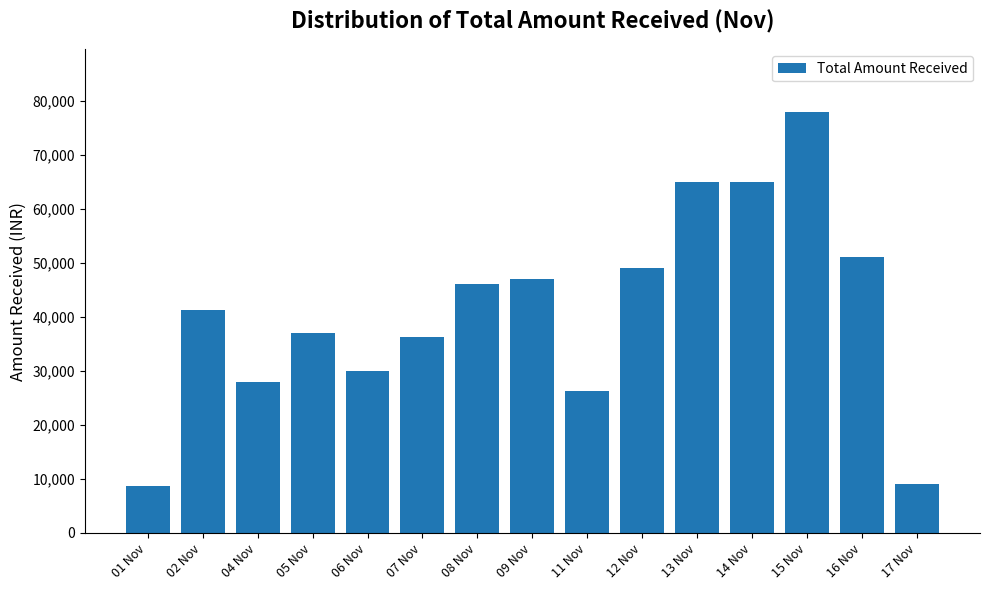

What is the smallest value displayed?

8650